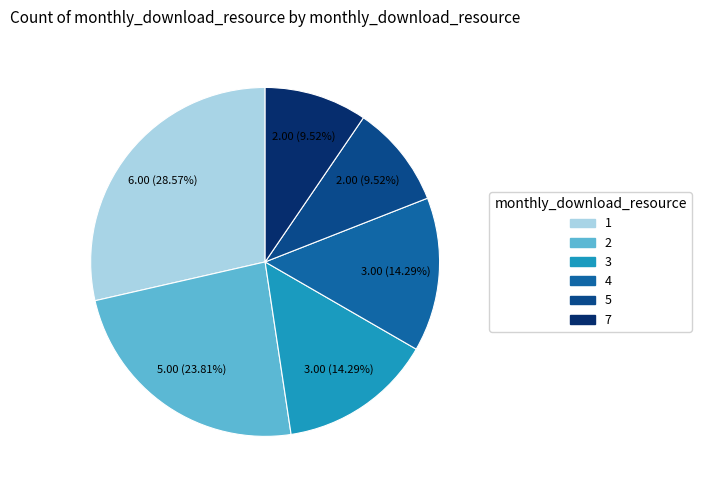

Which has a higher value, 4 or 7?

4